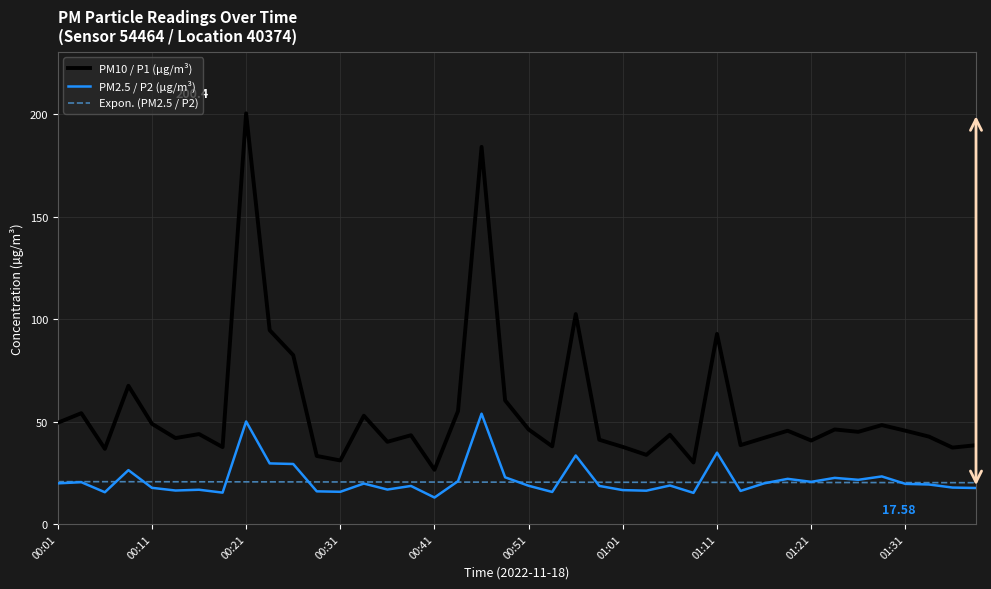

Which series has the largest total across all categories?

PM10 / P1 (µg/m³)